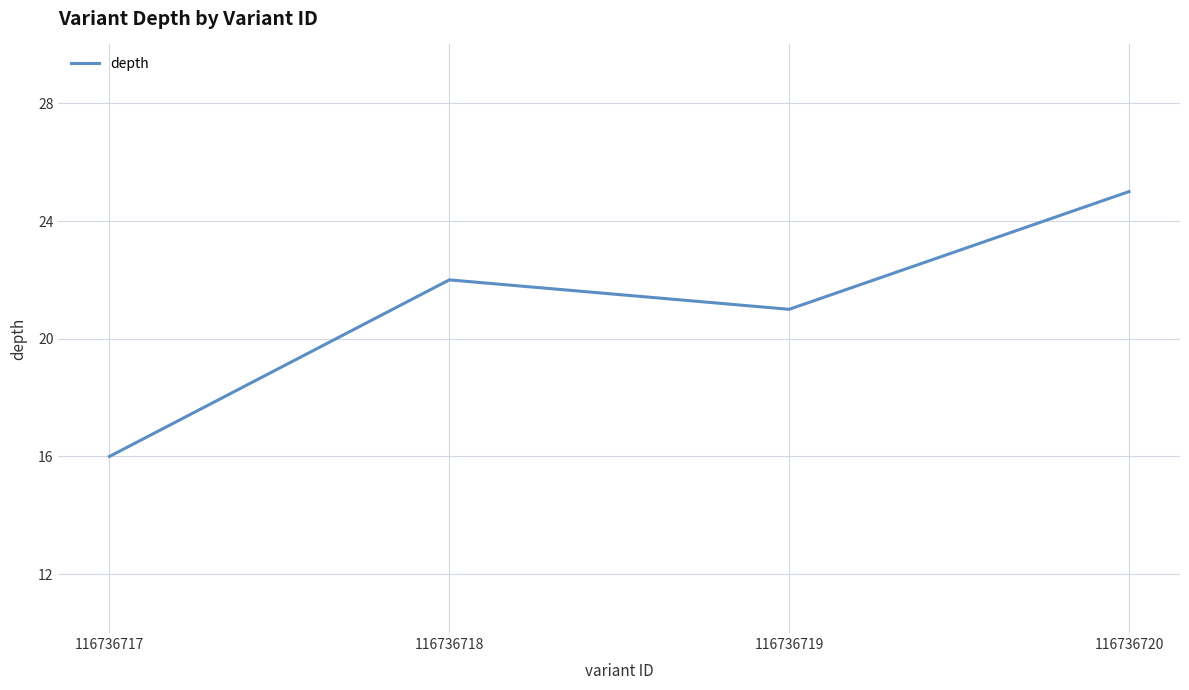

Between 116736718 and 116736717, which is larger?

116736718